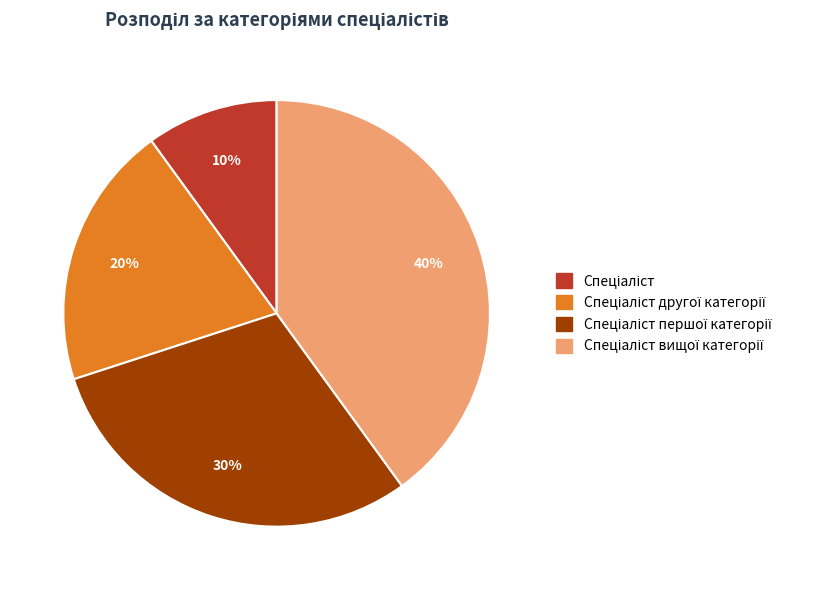

Does any single category account for the majority?

No